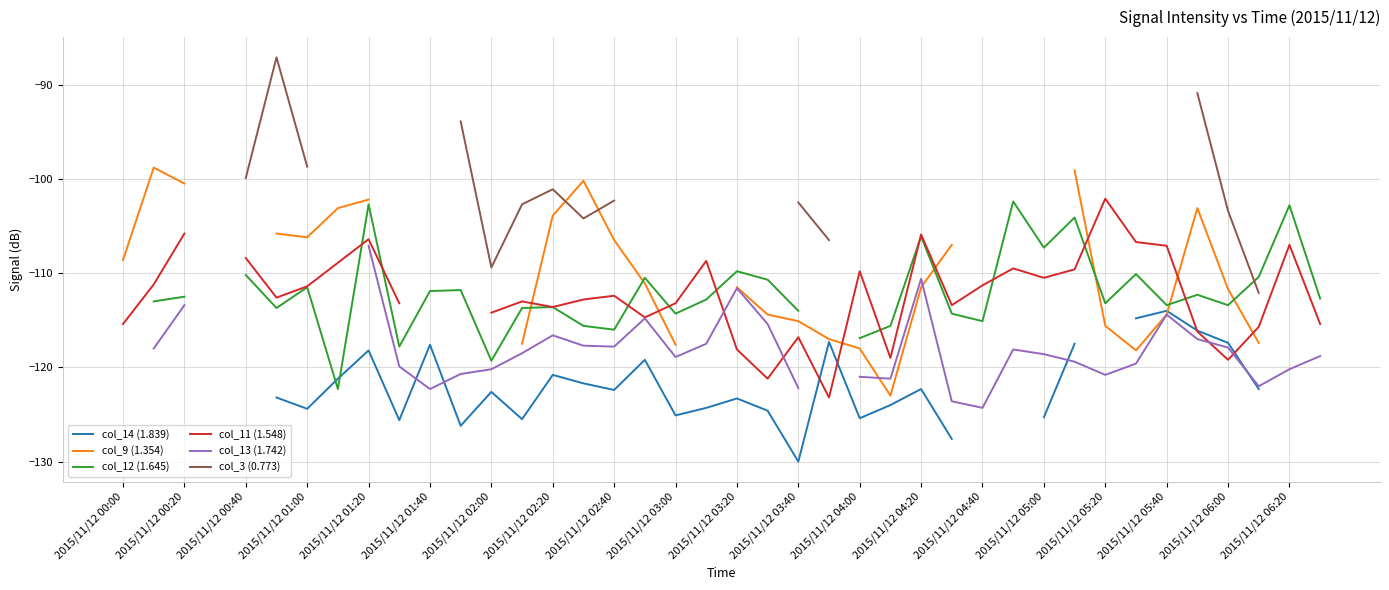

How many intersections are there between col_11 (1.548) and col_9 (1.354)?

7